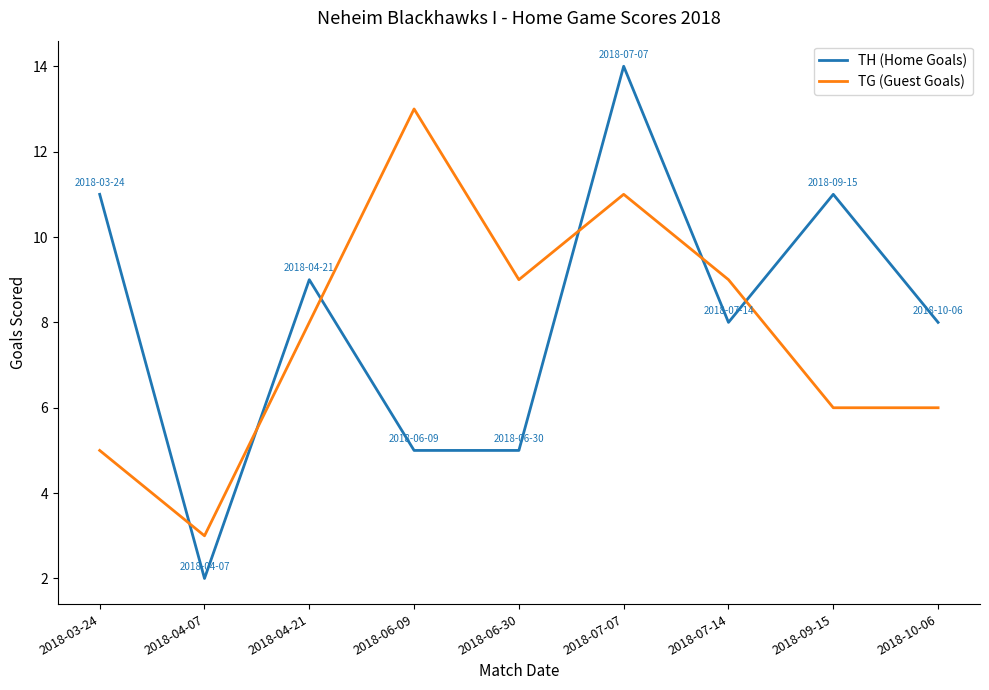

What are all the series names shown in the legend?

TH (Home Goals), TG (Guest Goals)